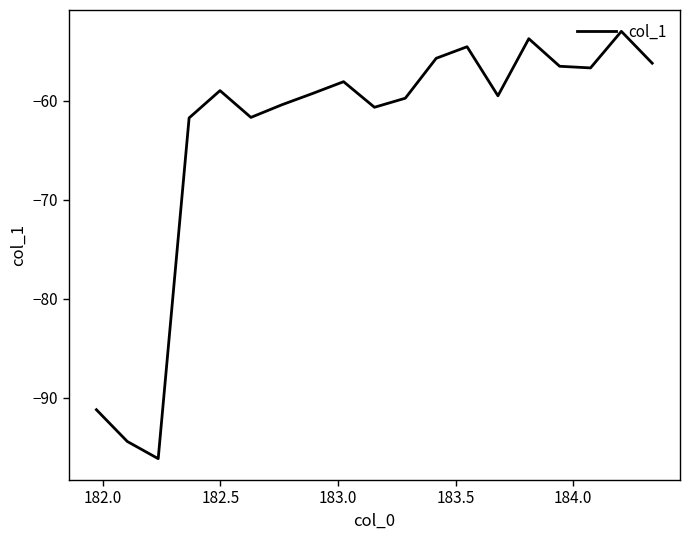

What is the greatest value displayed?

-53.0